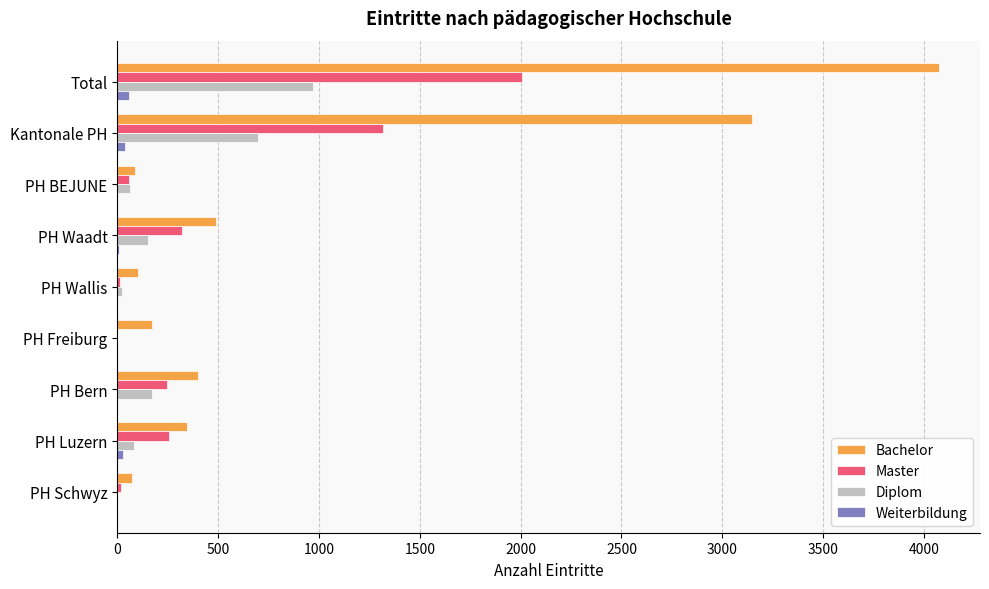

The Master series shows 407 at PH Luzern. True or false?

False